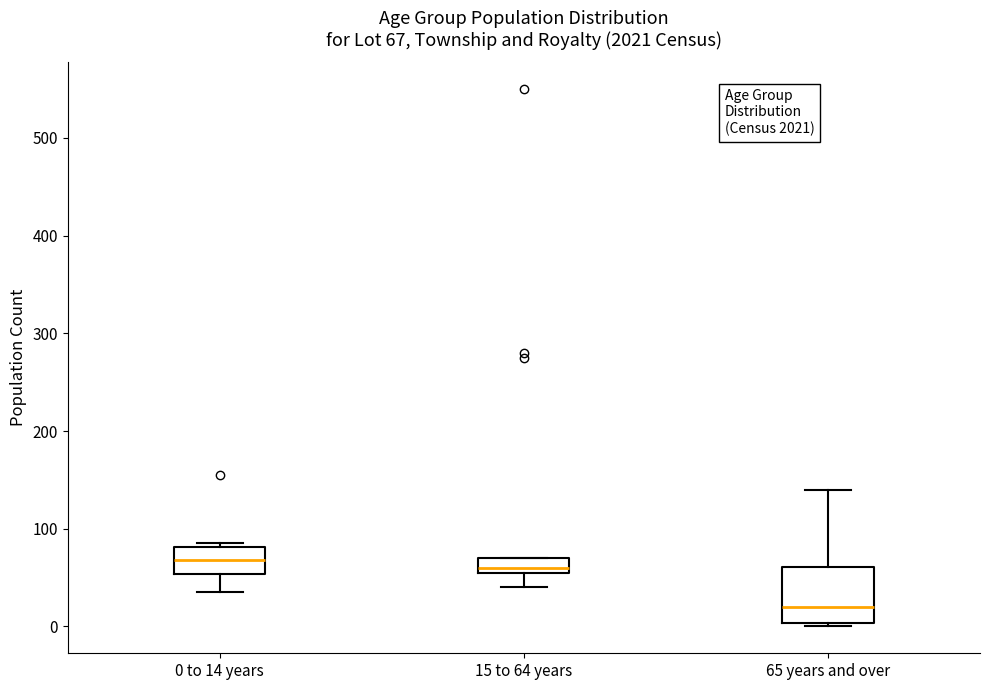

Which box has the lowest median line?

65 years and over